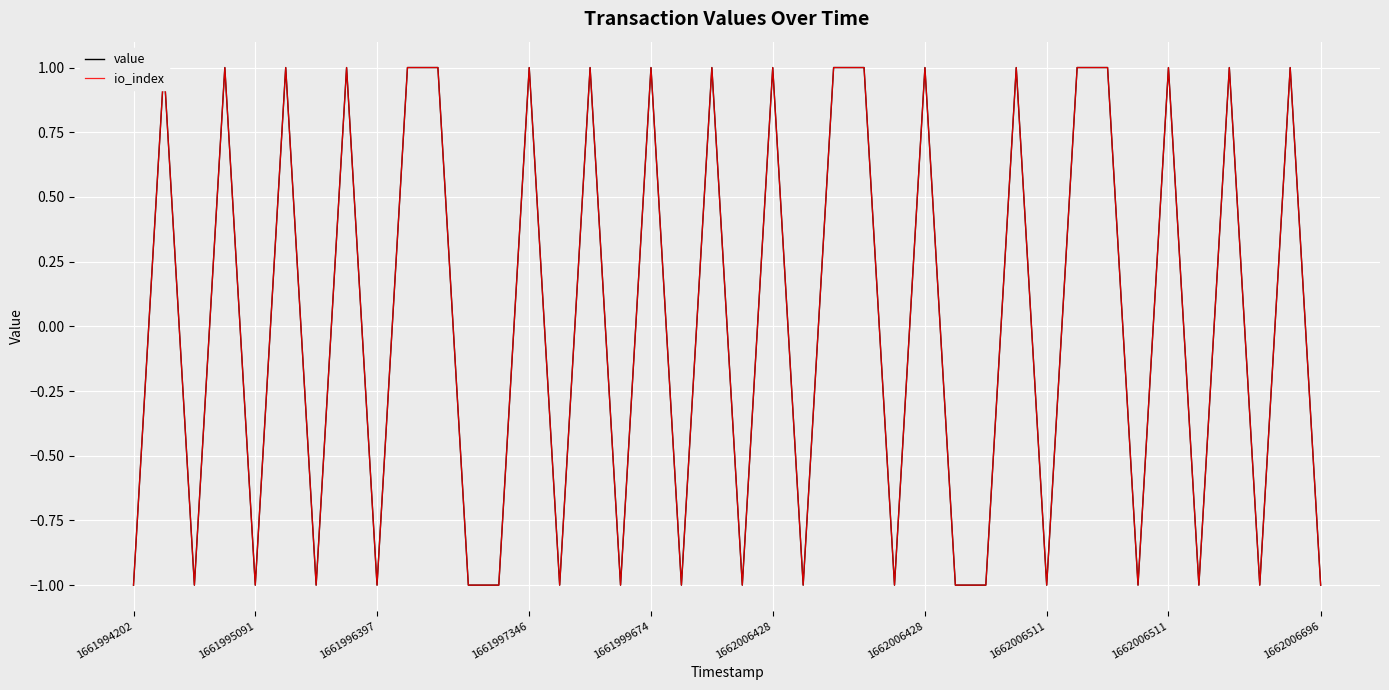

Which category has the lowest value in the value series?

1661994202